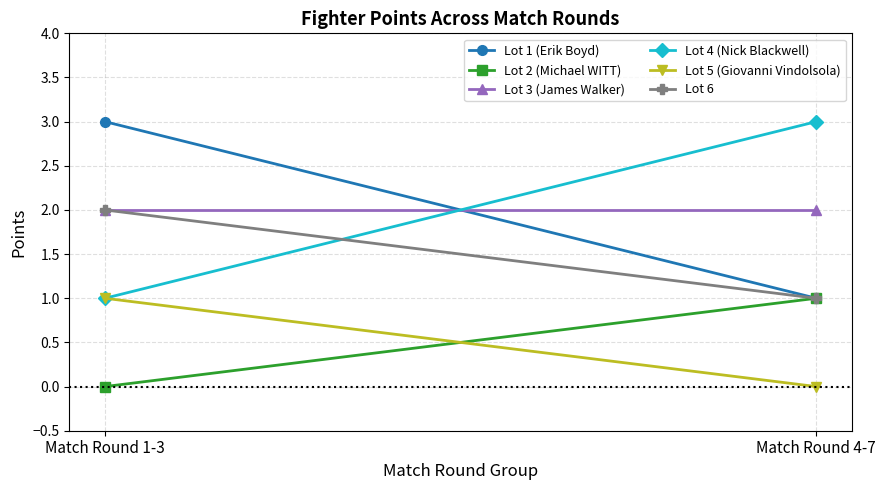

List the series in order of their peak value, highest first.

Lot 1 (Erik Boyd), Lot 4 (Nick Blackwell), Lot 3 (James Walker), Lot 6, Lot 2 (Michael WITT), Lot 5 (Giovanni Vindolsola)